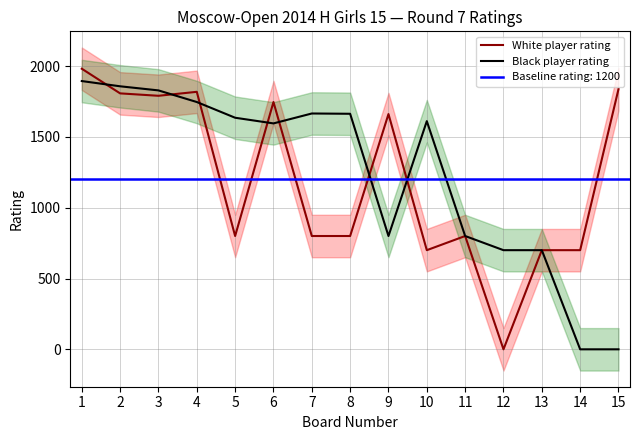

What is the difference between the Black player rating values at 5 and 4?

111